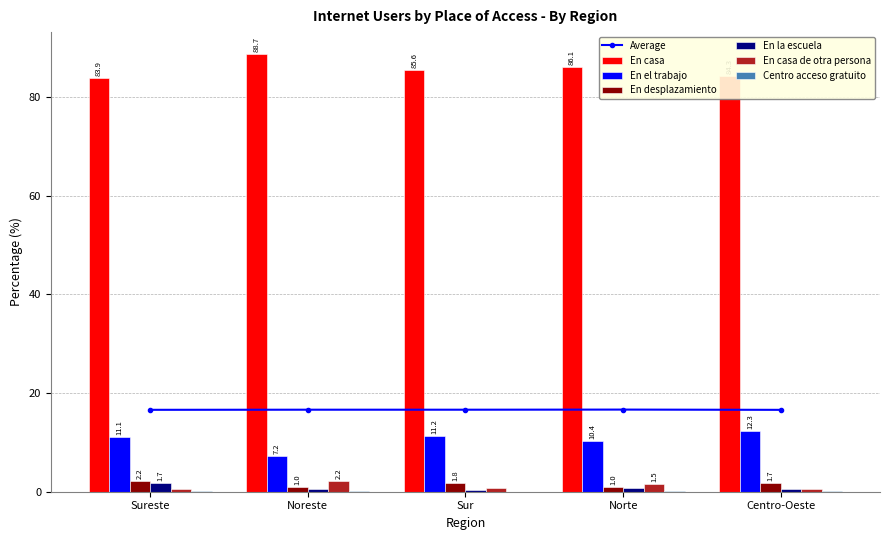

What is the highest value of the En casa series?

88.7